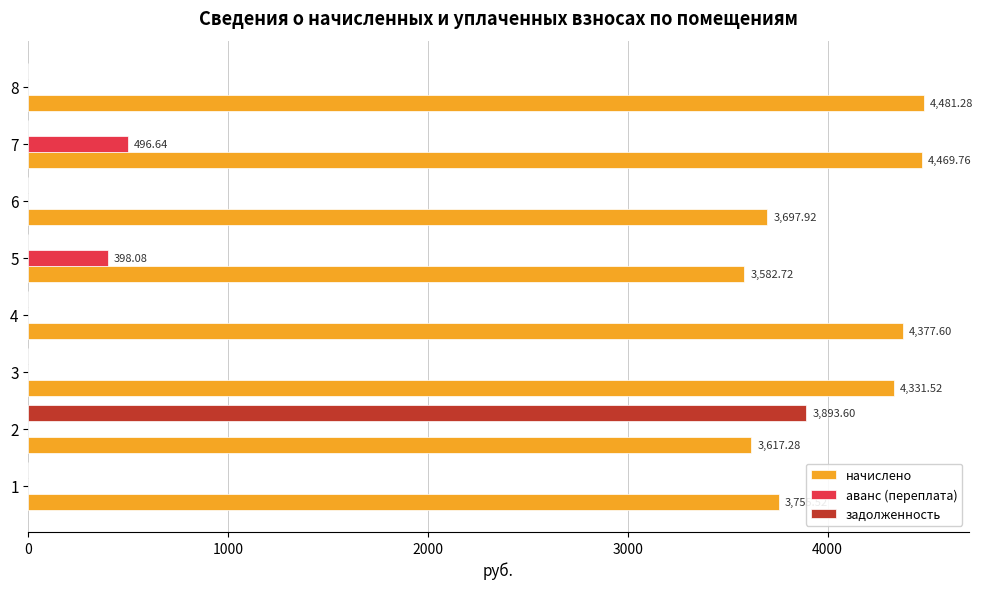

Which series has the largest total across all categories?

начислено